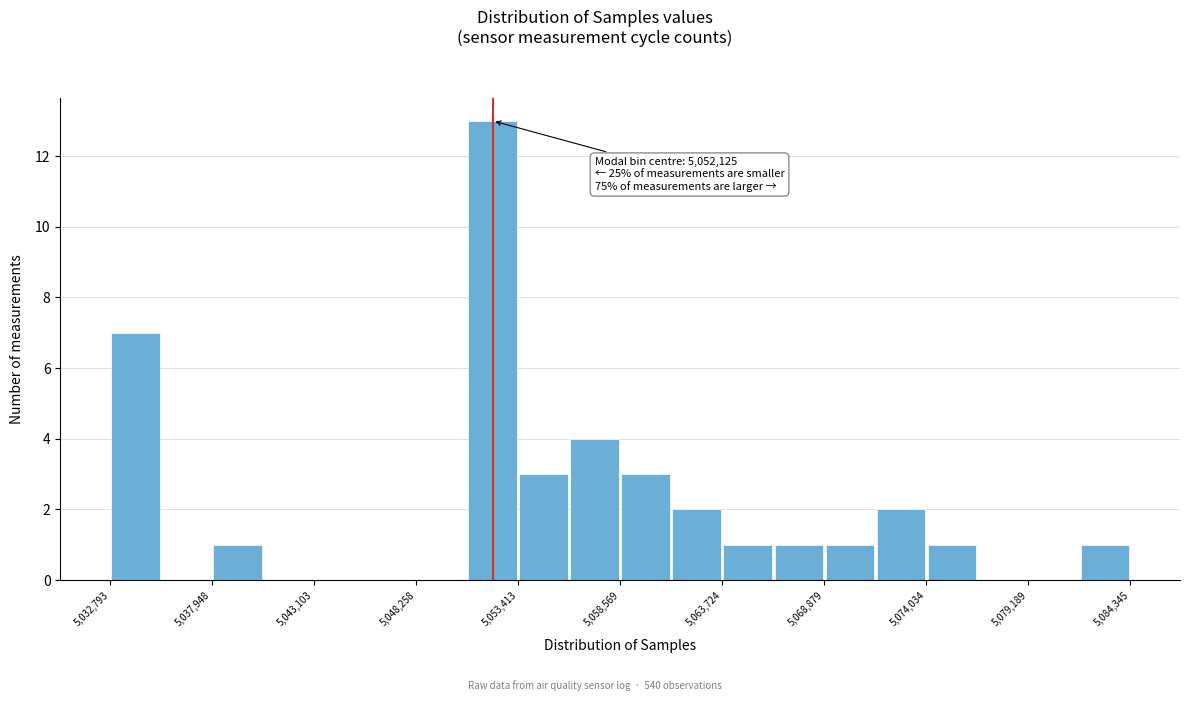

Around what value on the x-axis is the tallest bar? Give the approximate position of its centre, as read against the axis.

5052000